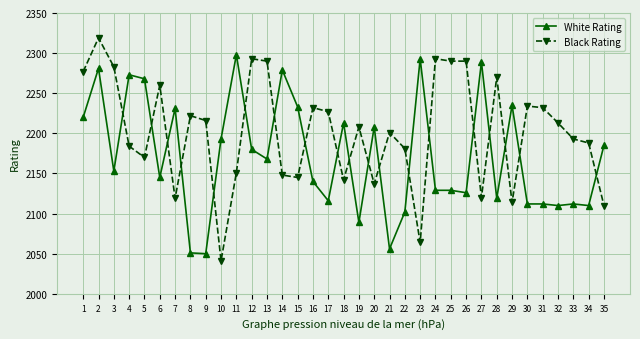

Rank the series by their maximum value, from highest to lowest.

Black Rating, White Rating